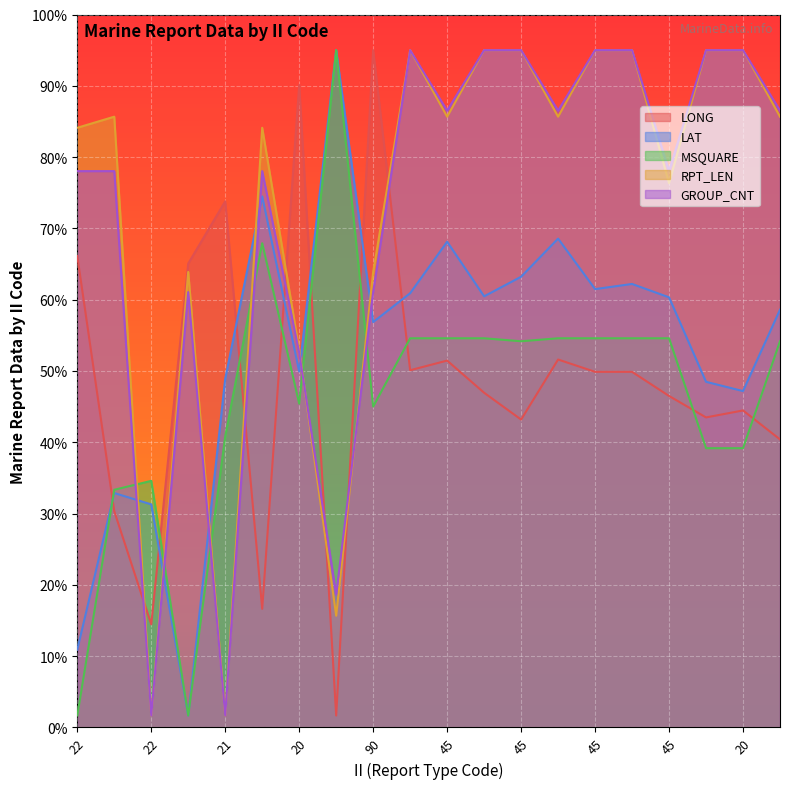

Which series has the largest total across all categories?

RPT_LEN